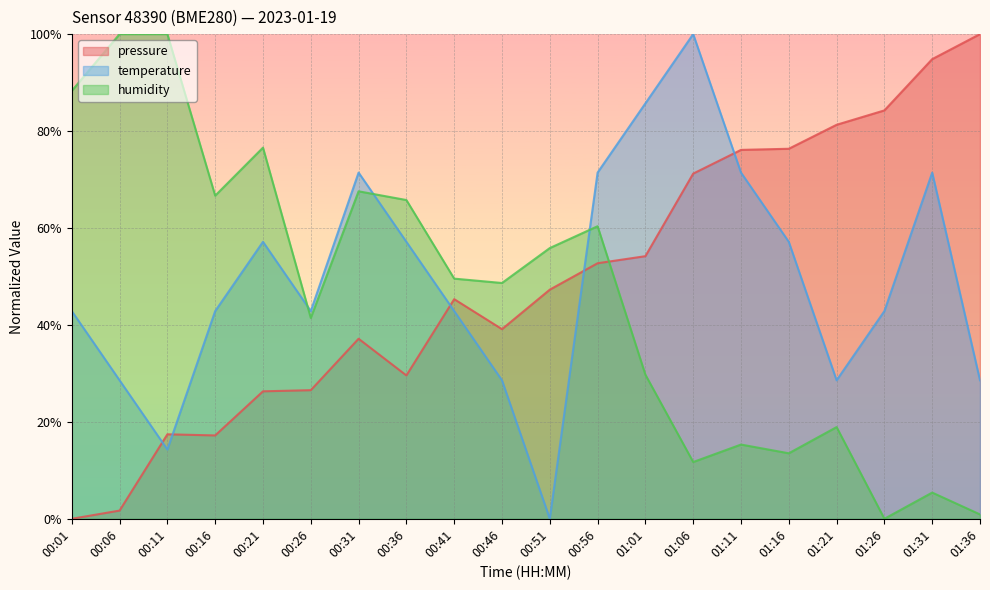

Read the pressure value at 00:56.

52.7